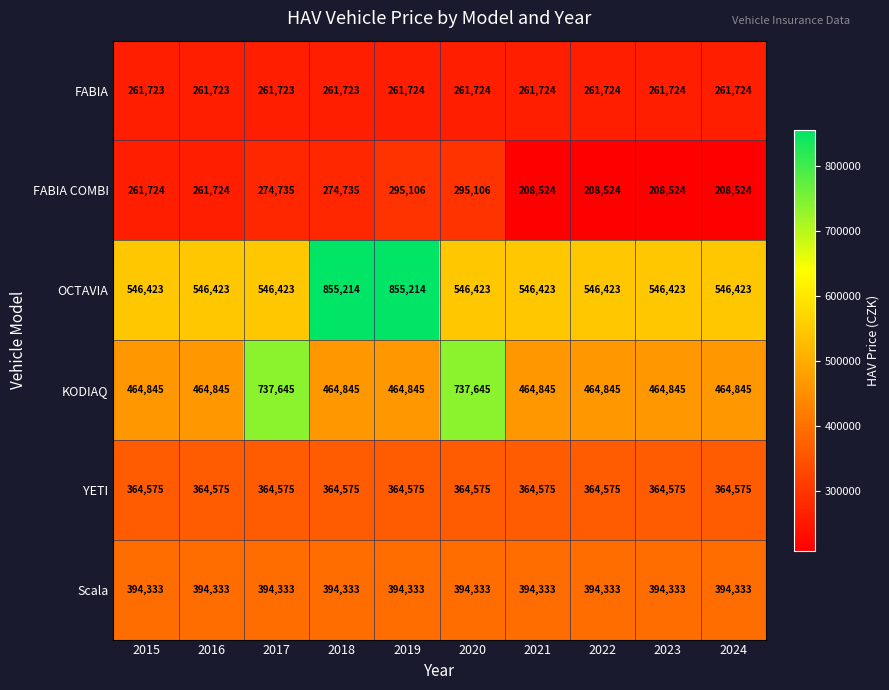

Rank the series by their maximum value, from highest to lowest.

OCTAVIA, KODIAQ, Scala, YETI, FABIA COMBI, FABIA